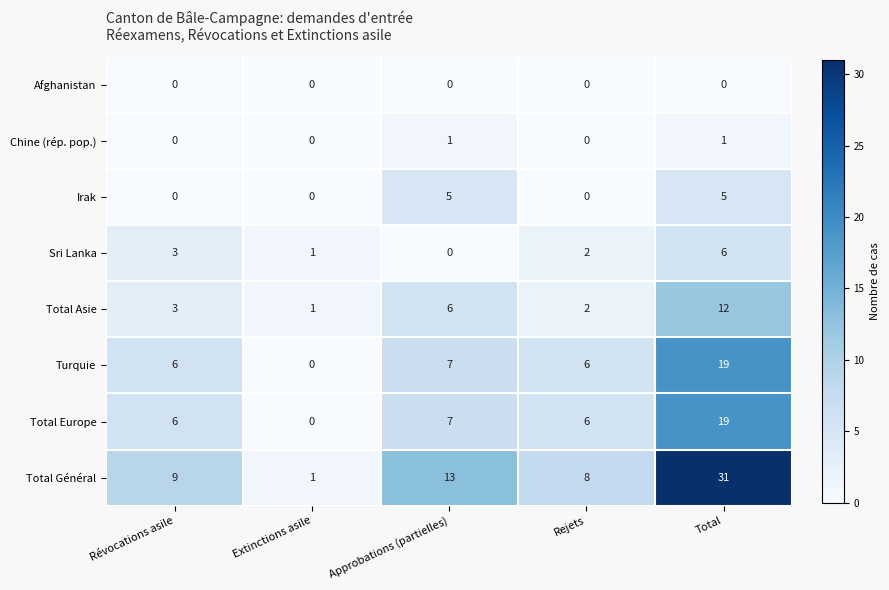

How many series are shown in this chart?

8